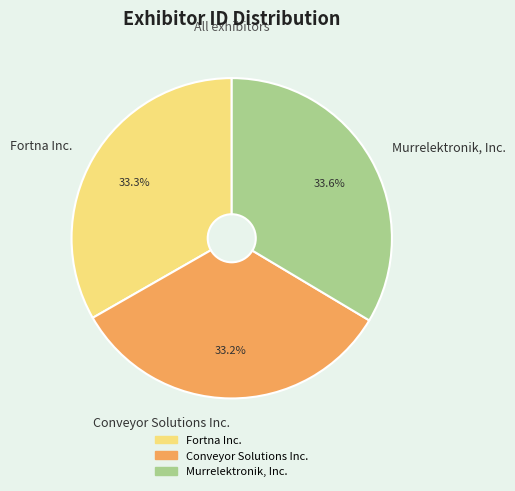

To the nearest percent, what portion does Murrelektronik, Inc. represent?

34%